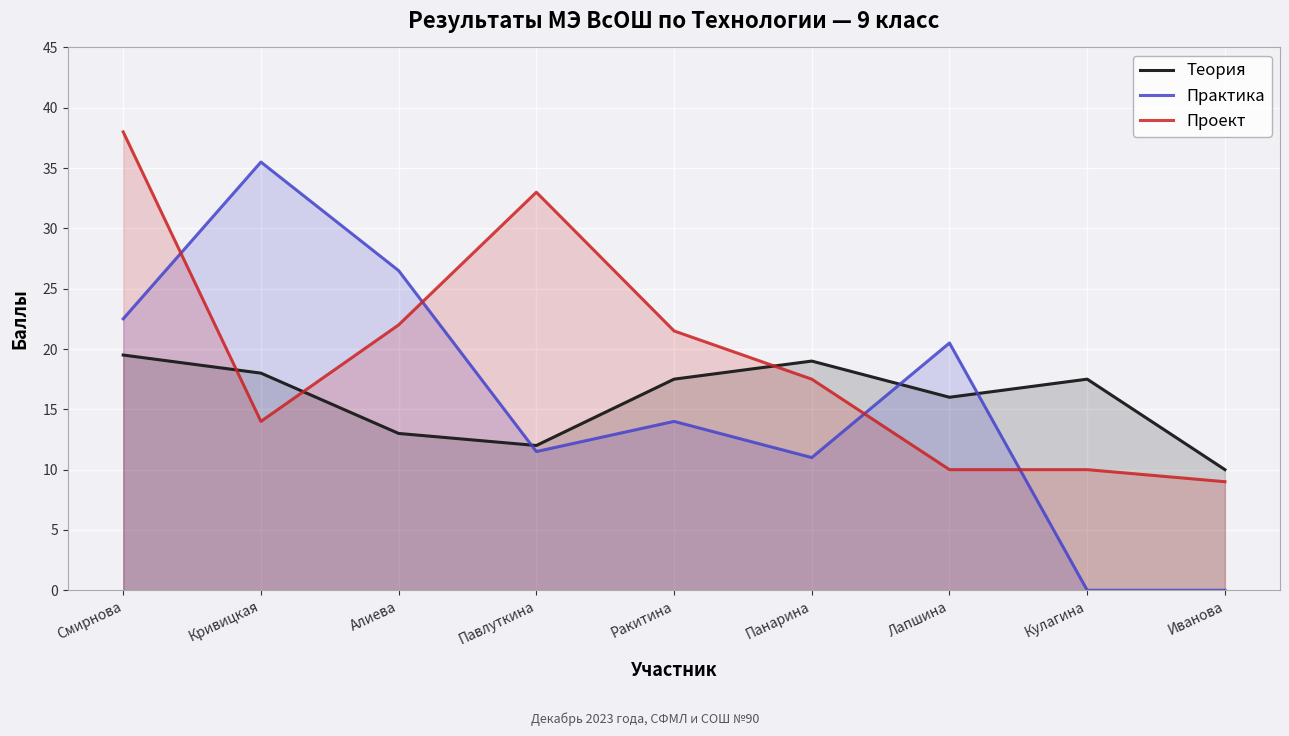

Reading left to right, list all the values displayed in this chart.

Теория: Смирнова=19.5	Кривицкая=18.0	Алиева=13.0	Павлуткина=12.0	Ракитина=17.5	Панарина=19.0	Лапшина=16.0	Кулагина=17.5	Иванова=10.0
Практика: Смирнова=22.5	Кривицкая=35.5	Алиева=26.5	Павлуткина=11.5	Ракитина=14.0	Панарина=11.0	Лапшина=20.5	Кулагина=0.0	Иванова=0.0
Проект: Смирнова=38.0	Кривицкая=14.0	Алиева=22.0	Павлуткина=33.0	Ракитина=21.5	Панарина=17.5	Лапшина=10.0	Кулагина=10.0	Иванова=9.0